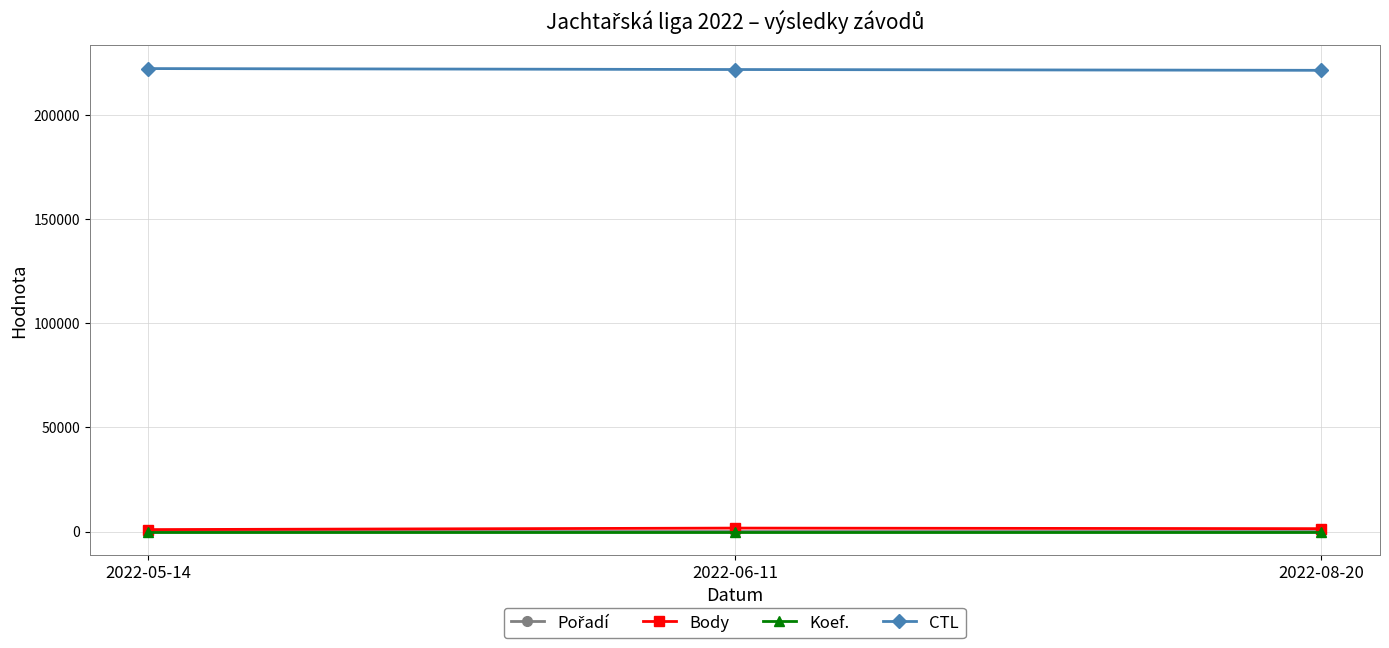

The value of CTL at 2022-06-11 is 369274. True or false?

False